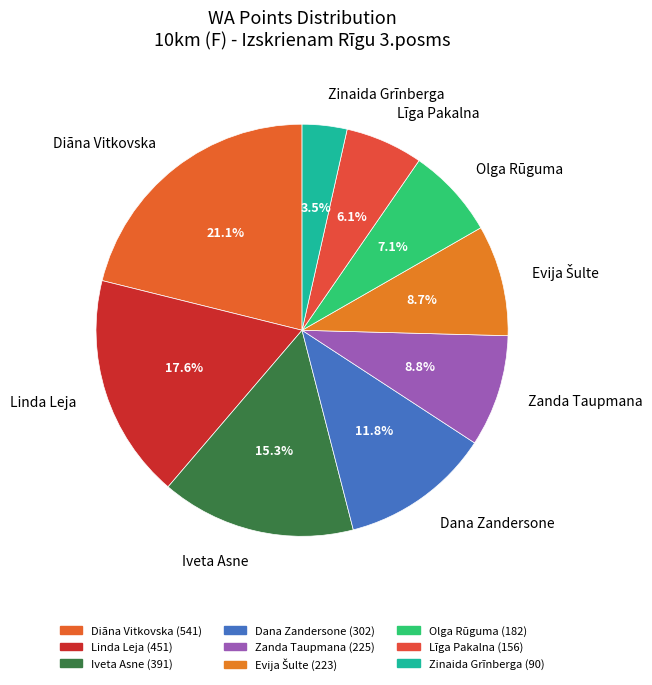

Count the number of slices in the pie.

9